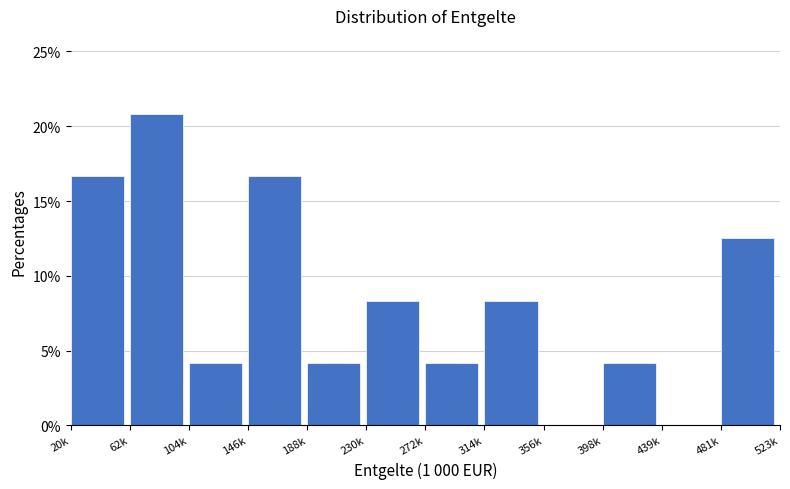

Reading left to right, extract all data points from this chart.

20k=16.7	62k=20.8	104k=4.2	146k=16.7	188k=4.2	230k=8.3	272k=4.2	314k=8.3	356k=0.0	398k=4.2	439k=0.0	481k=12.5